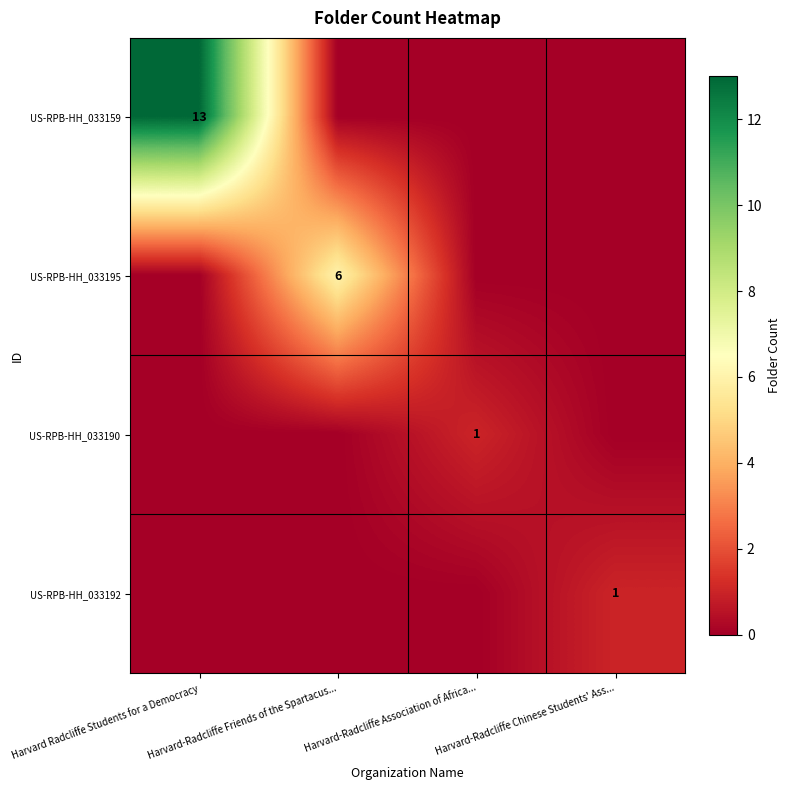

True or false: US-RPB-HH_033192 has a value of 0 at Harvard-Radcliffe Chinese Students' Ass....

False